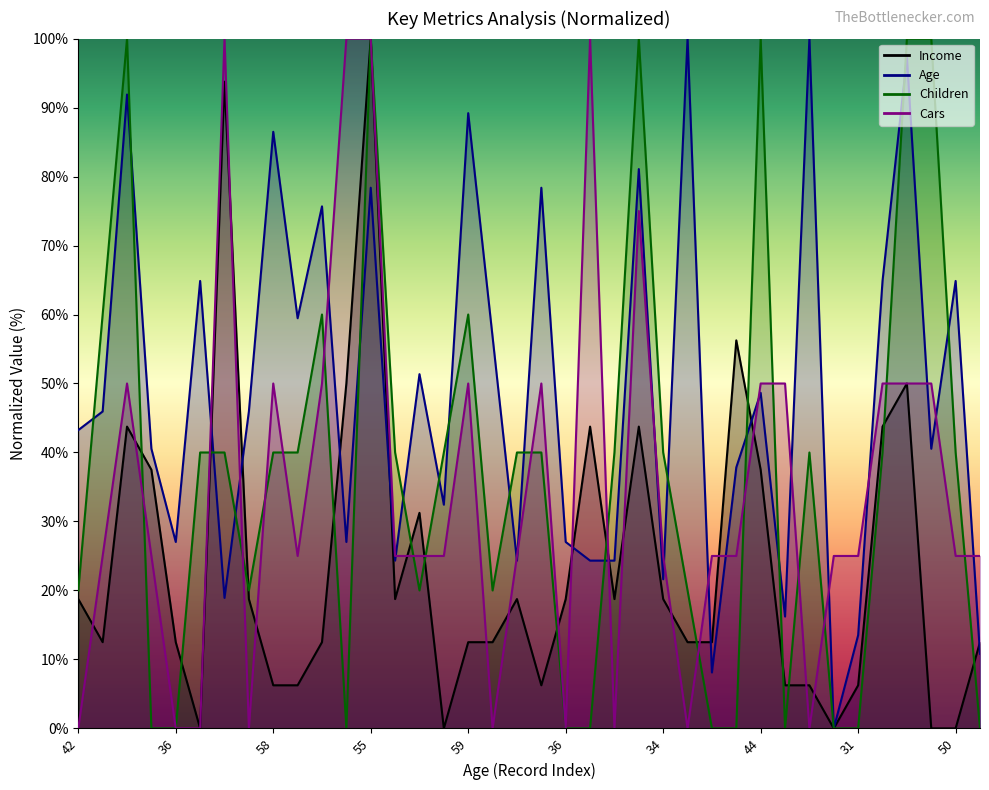

Which series has the largest range (max minus min)?

Age